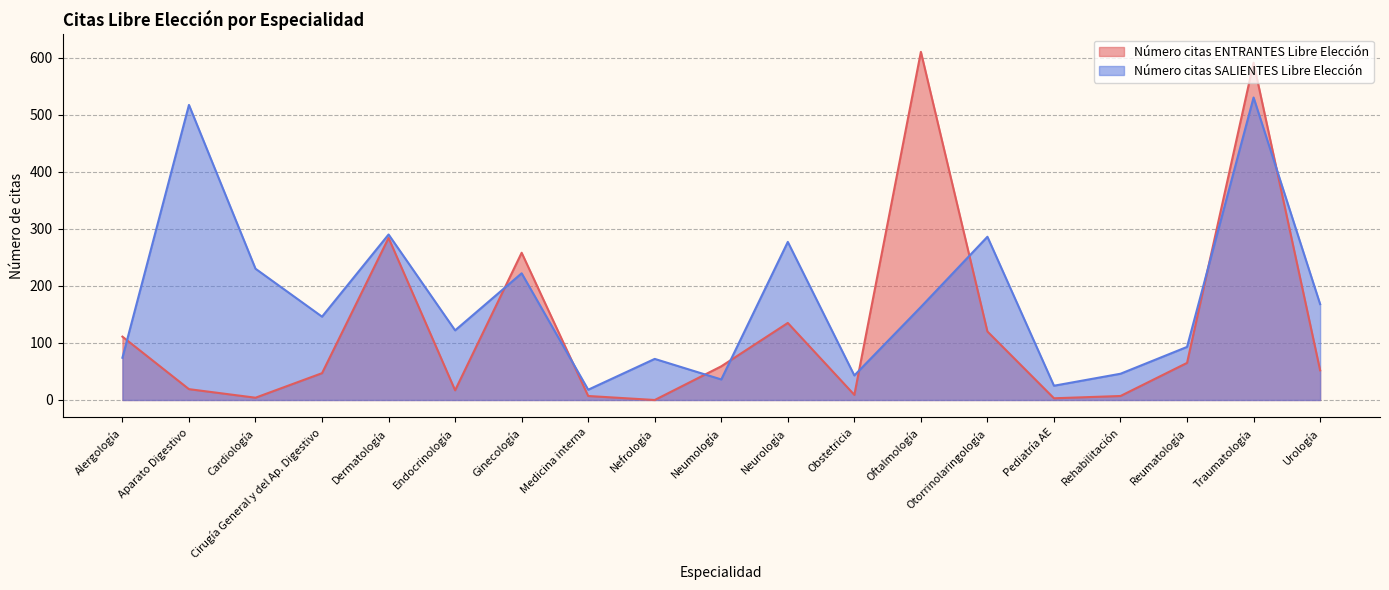

Reading left to right, transcribe all the data shown in this chart.

Número citas ENTRANTES Libre Elección: 111	19	4	47	284	17	258	7	0	59	135	9	610	120	3	7	65	591	52
Número citas SALIENTES Libre Elección: 74	517	230	146	290	122	222	18	72	36	277	43	163	286	25	46	93	530	168